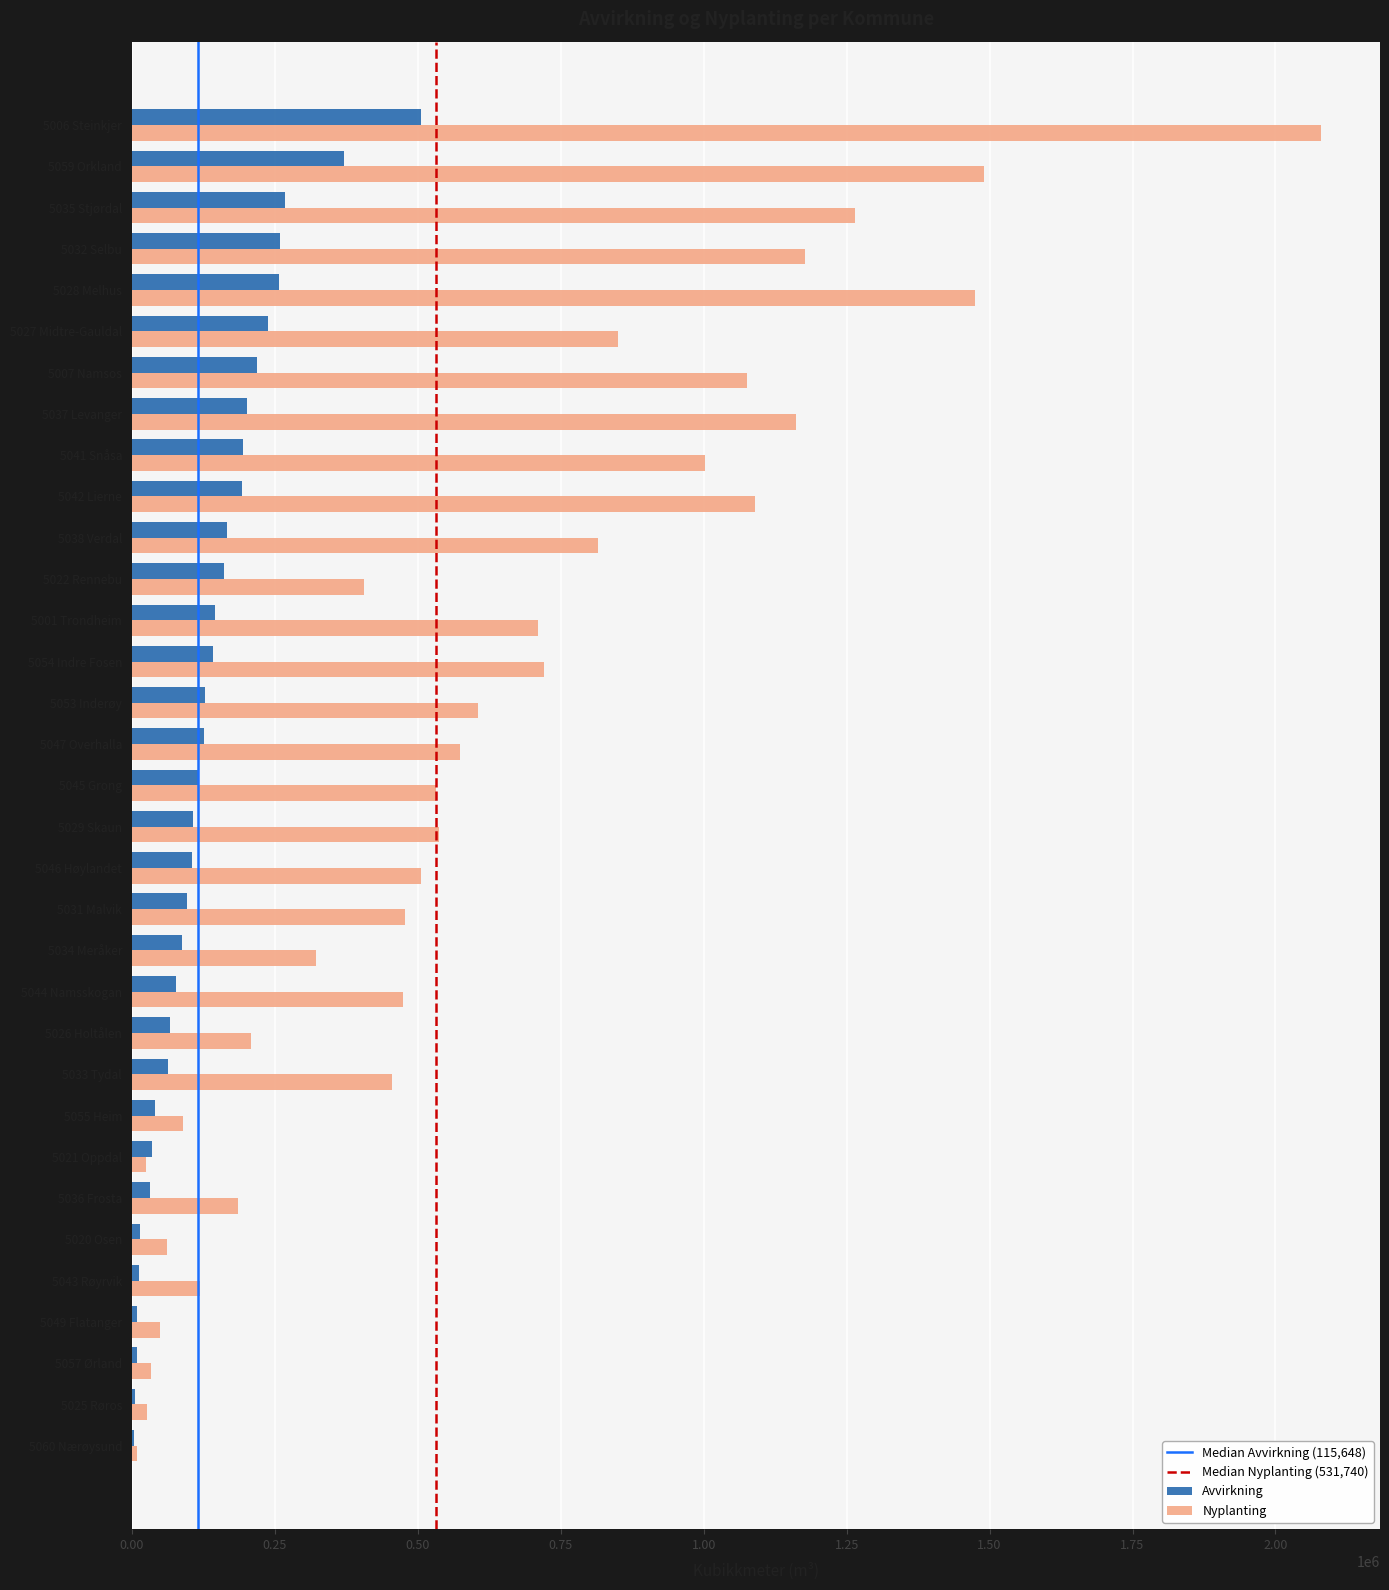

Between 5021 Oppdal and 5031 Malvik, which series saw the biggest shift?

Nyplanting